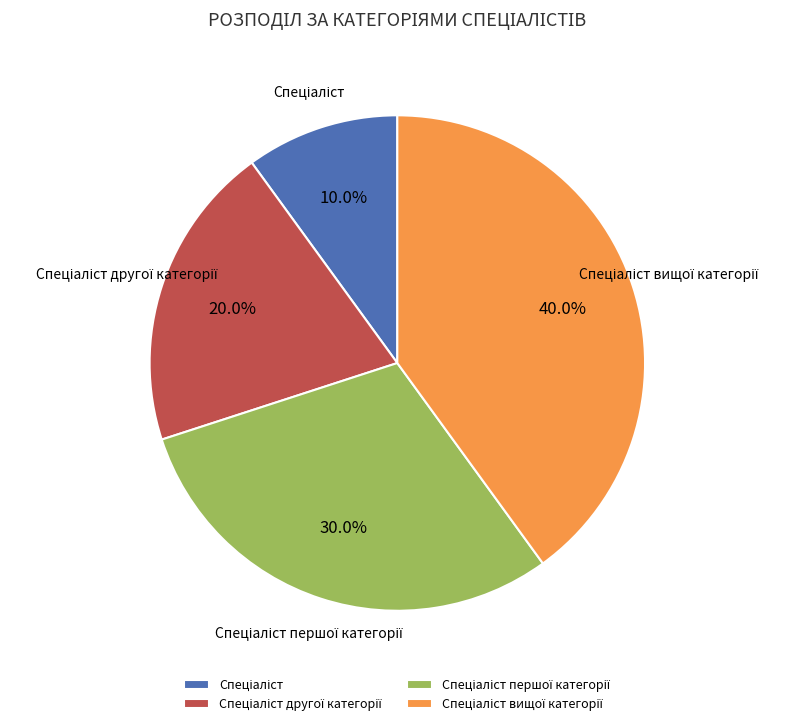

Does any single category account for the majority?

No